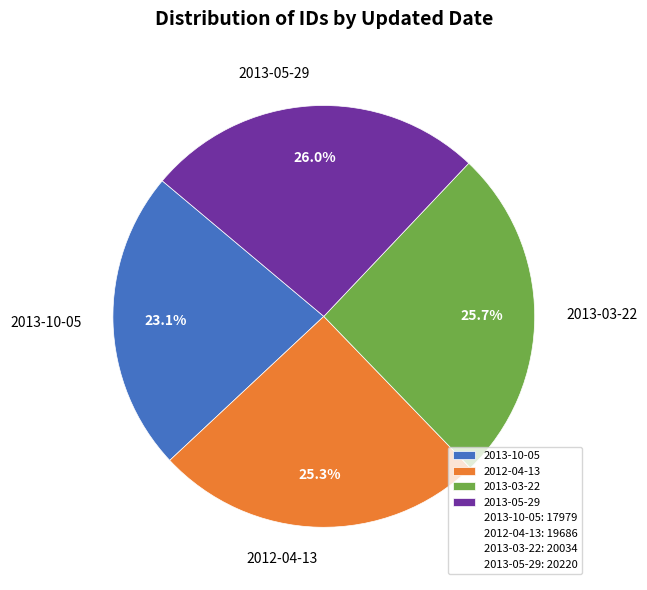

To the nearest percent, what percentage of the pie is 2013-03-22?

26%